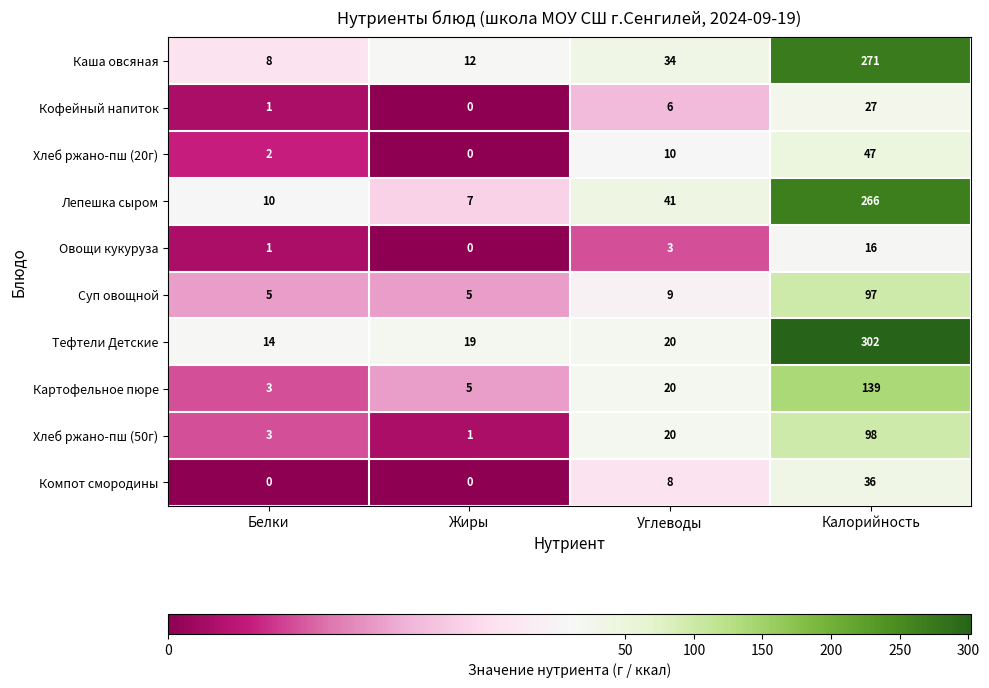

Which series changed the most between Белки and Калорийность?

Тефтели Детские